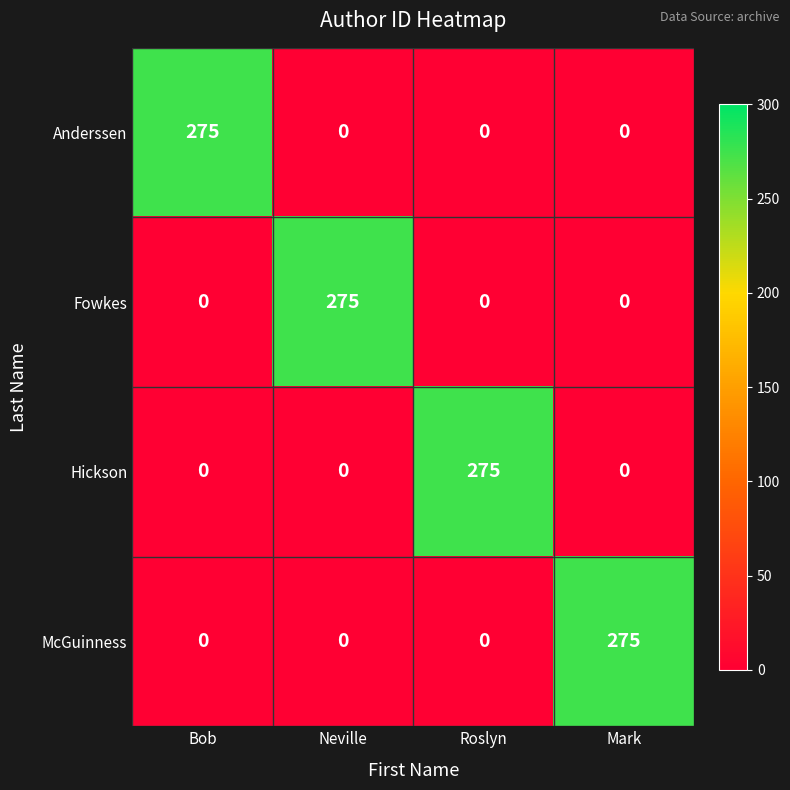

How many distinct data groups are displayed?

4